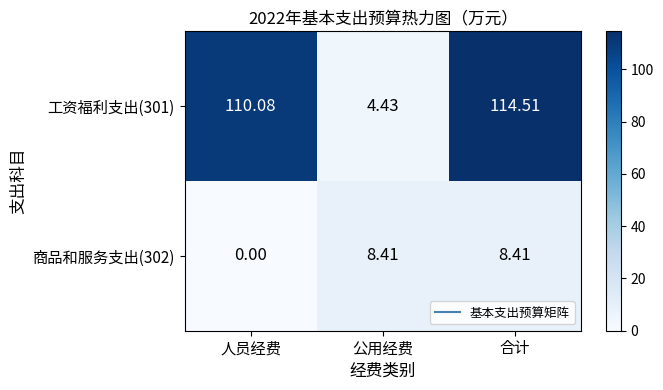

Which series has the widest spread of values?

工资福利支出(301)